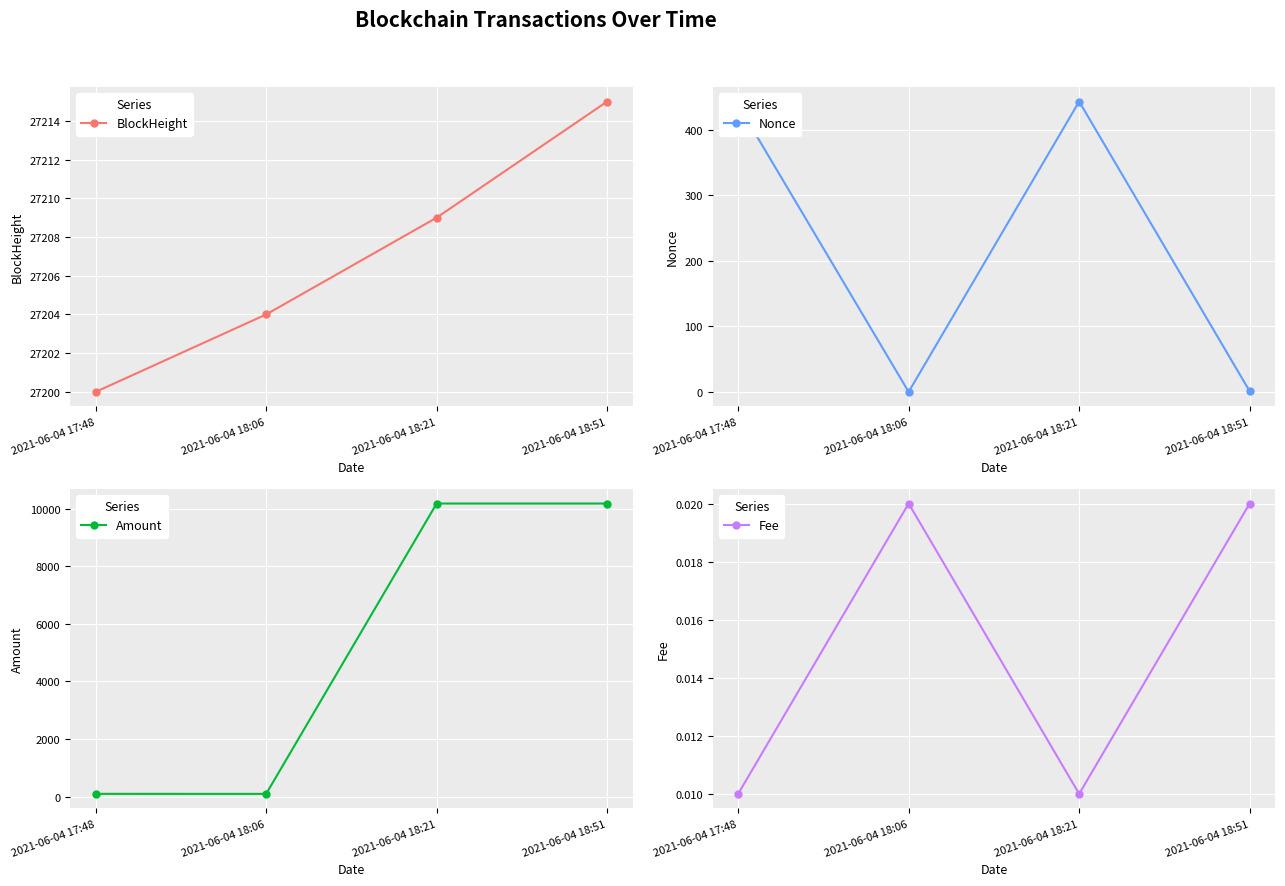

True or false: Amount and BlockHeight cross at least once.

False